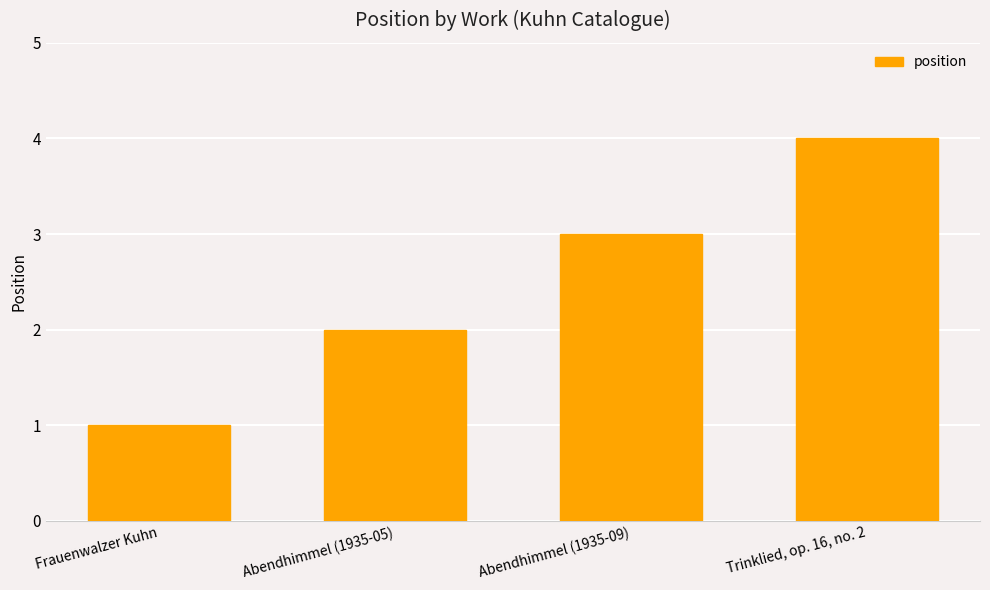

How many values are between 2 and 4?

3